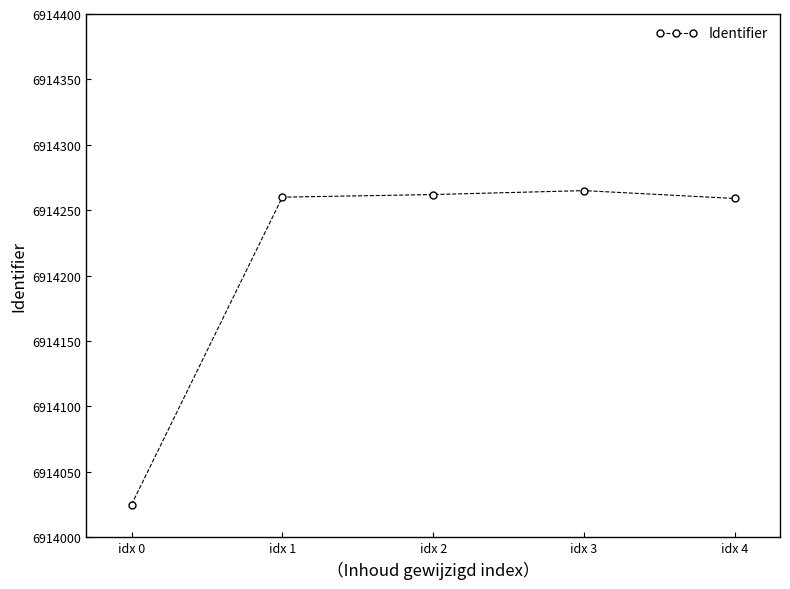

What is the approximate value at idx 1, to the nearest 50?

6914250